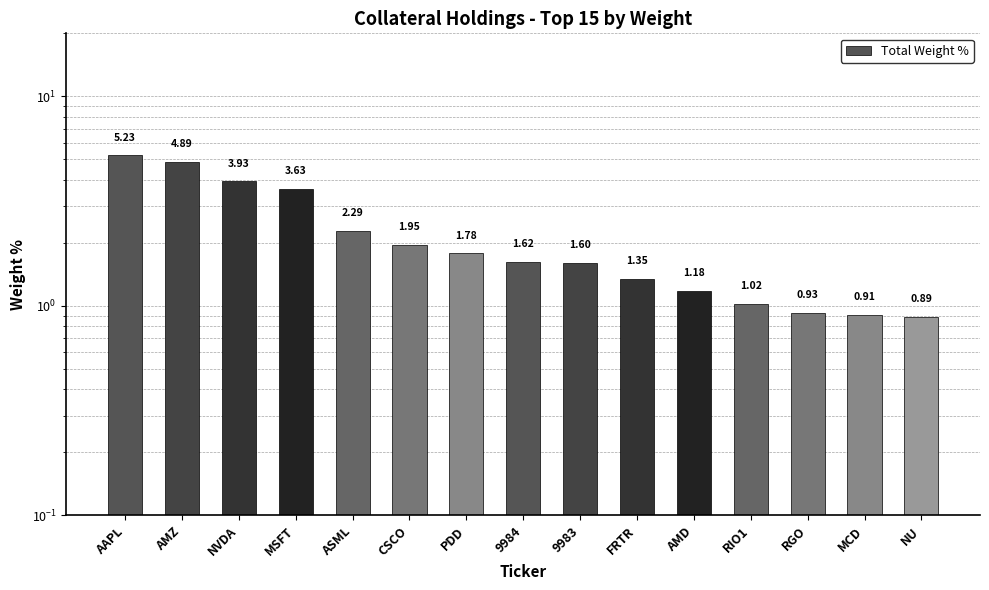

Between FRTR and CSCO, which is larger?

CSCO